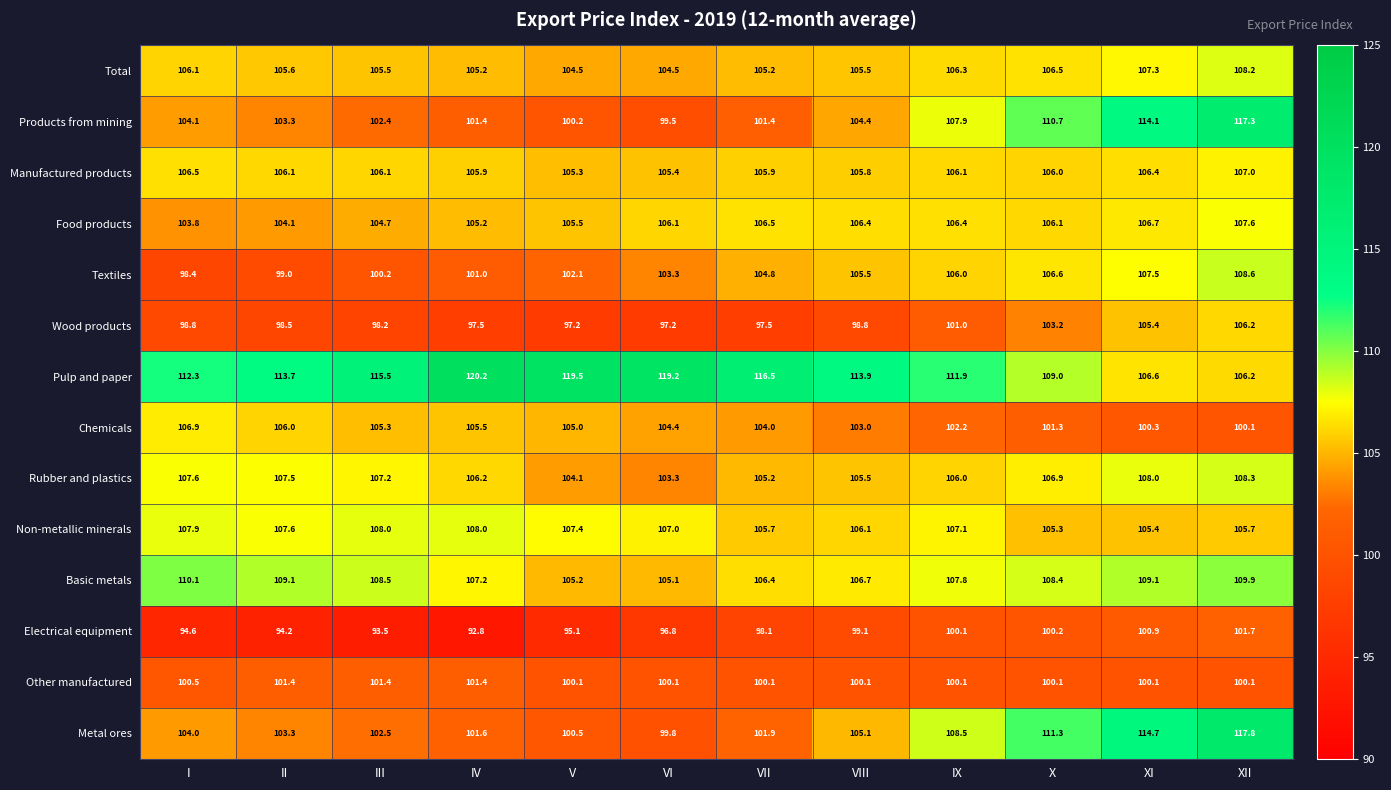

The value of Chemicals at X is 101.3. True or false?

True